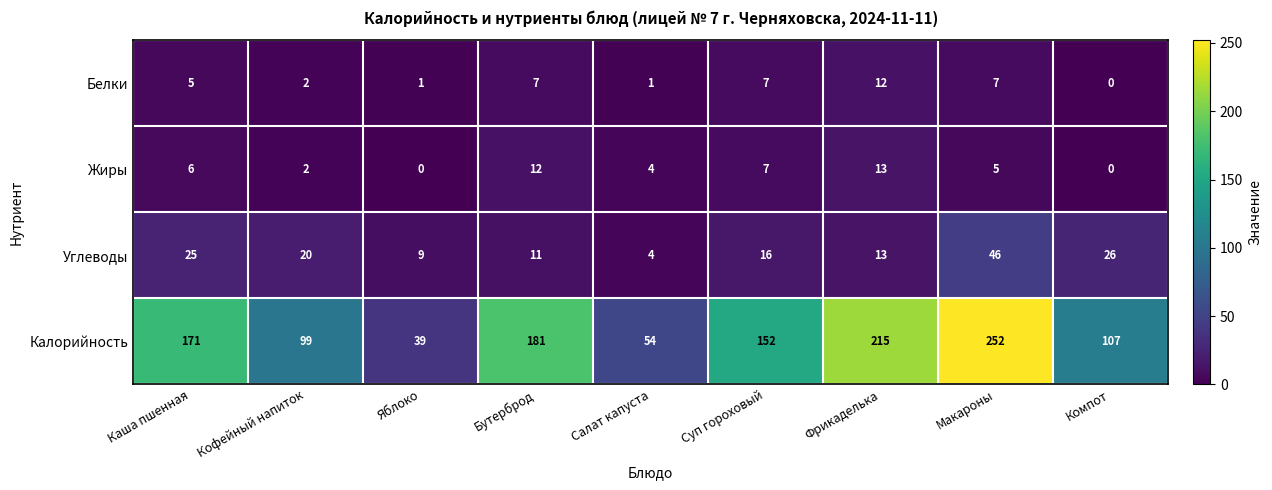

What is the difference between the Калорийность values at Макароны and Каша пшенная?

81